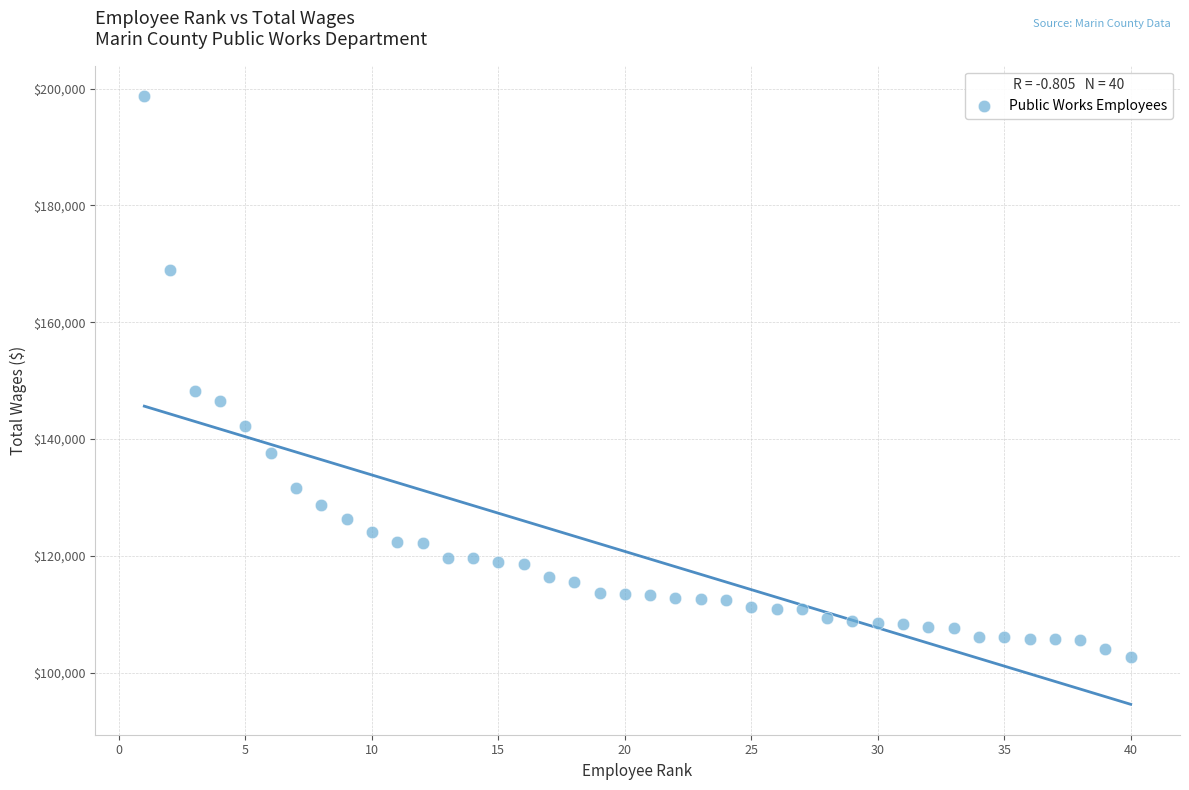

What Y value in the scatter plot is closest to 150661?

148286